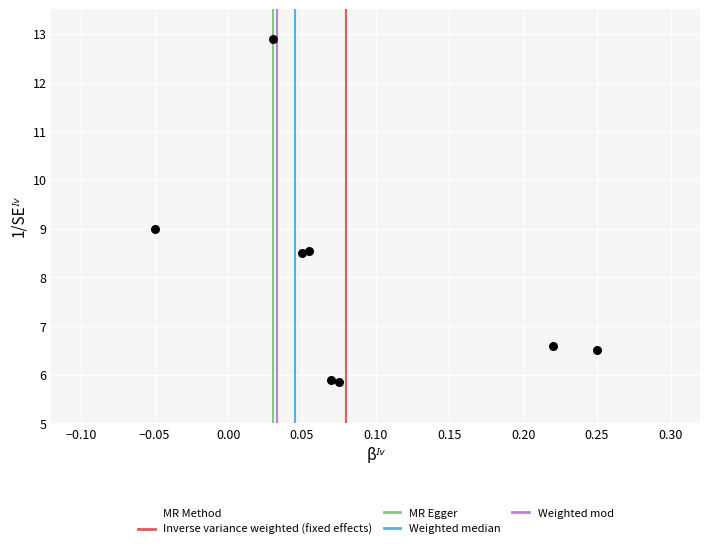

What is the range of X values (max minus min)?

0.3